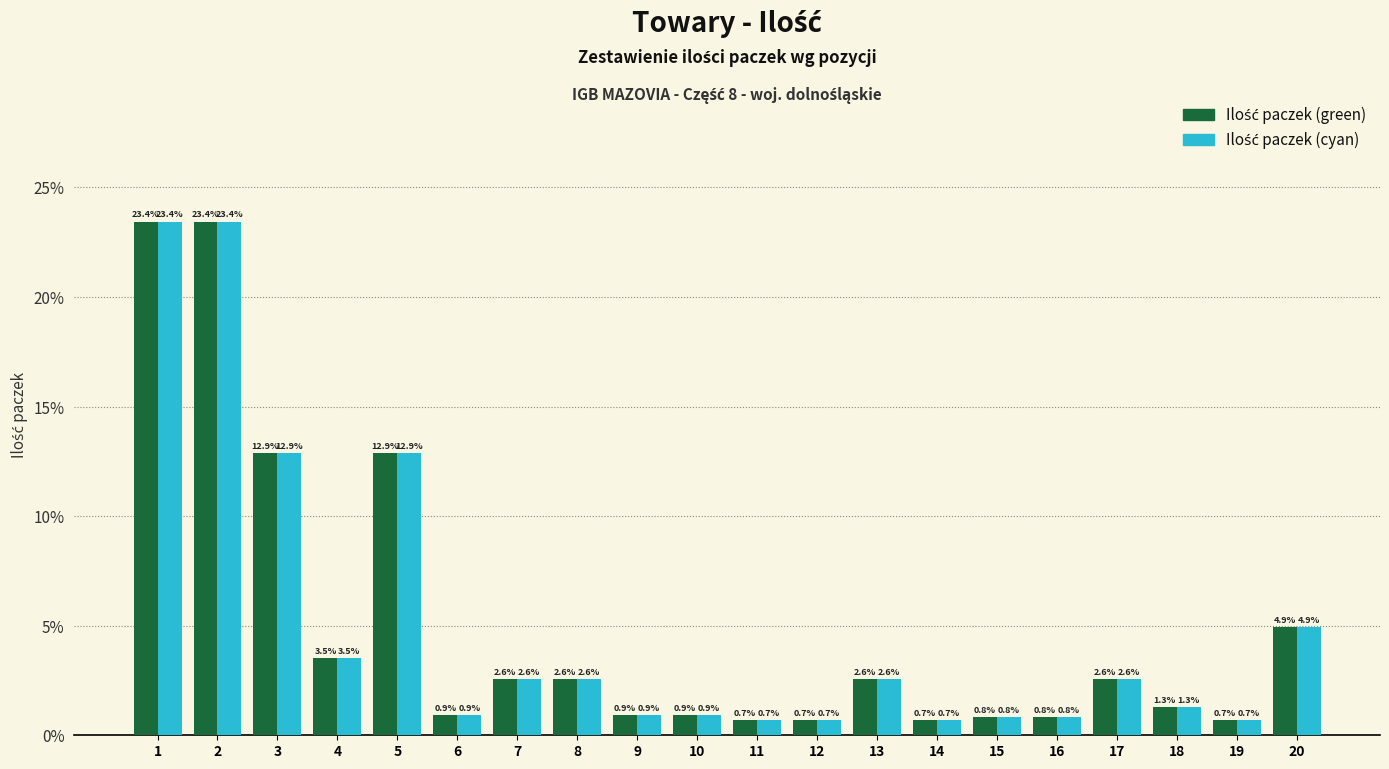

What is the smallest value displayed?

0.7